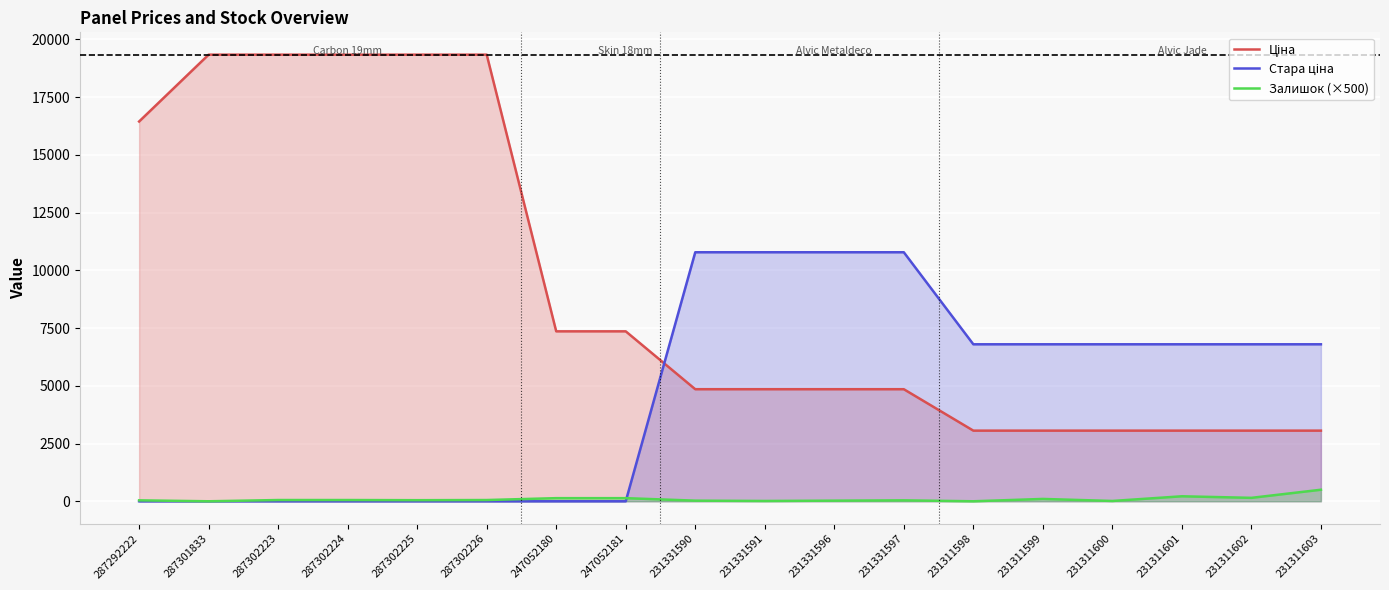

Which label corresponds to the smallest value in the chart?

287292222